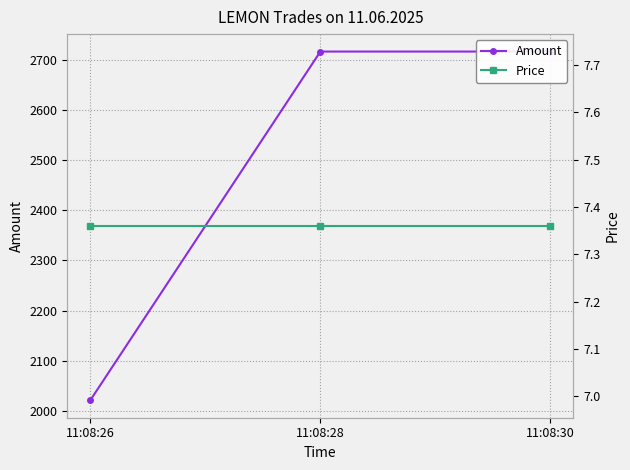

True or false: Price has a value of 2.4 at 11:08:26.

False